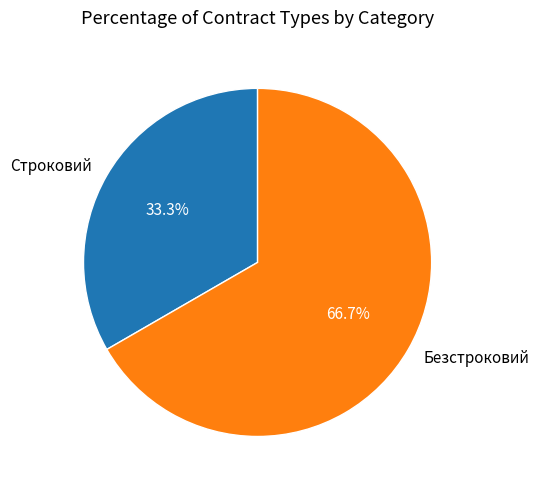

To the nearest percent, what is the difference between the Строковий and Безстроковий slice percentages?

33%